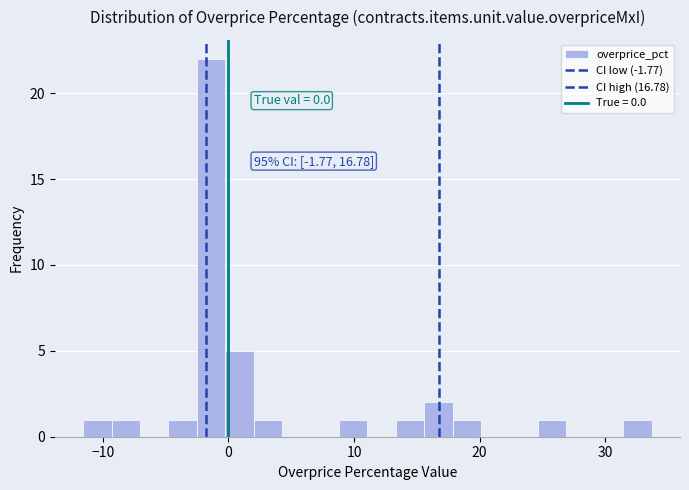

Around what value on the x-axis is the tallest bar? Give the approximate position of its centre, as read against the axis.

-1